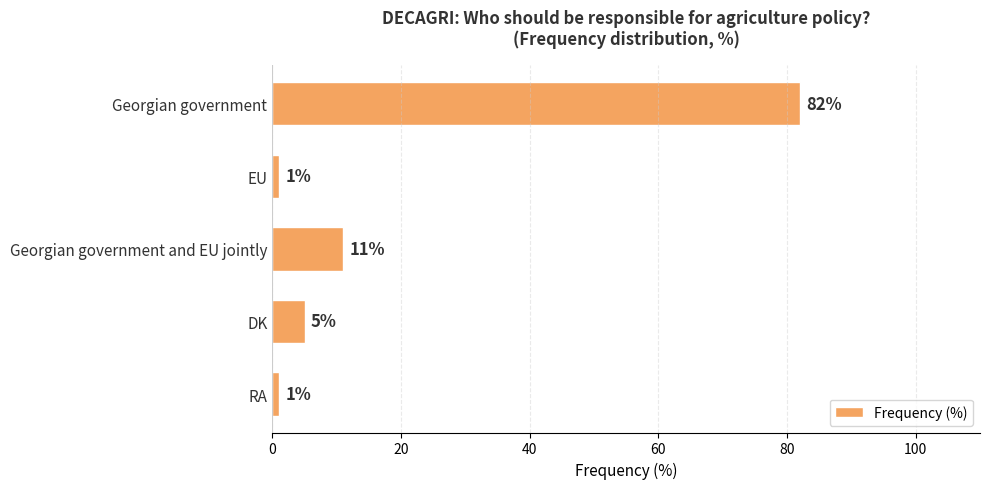

What is the difference between the maximum and minimum values?

81